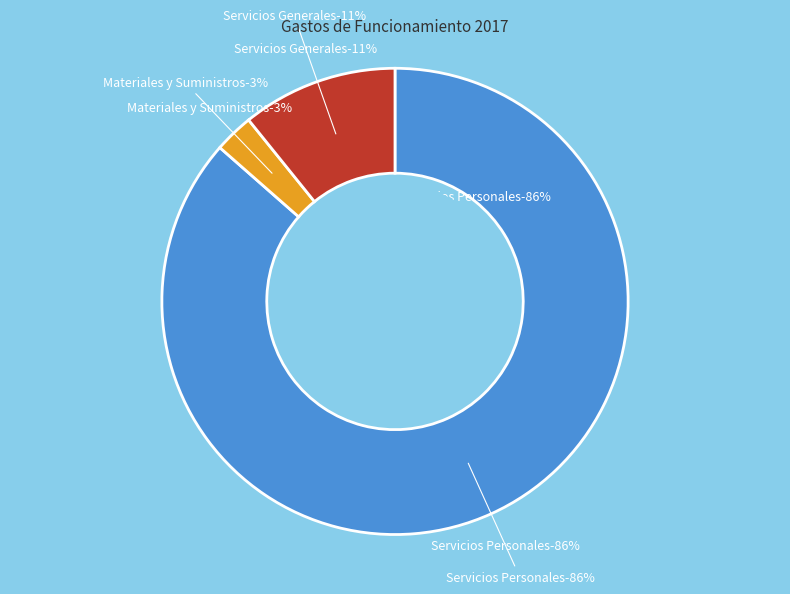

Is it true that Materiales y Suministros is 3% of the pie?

True